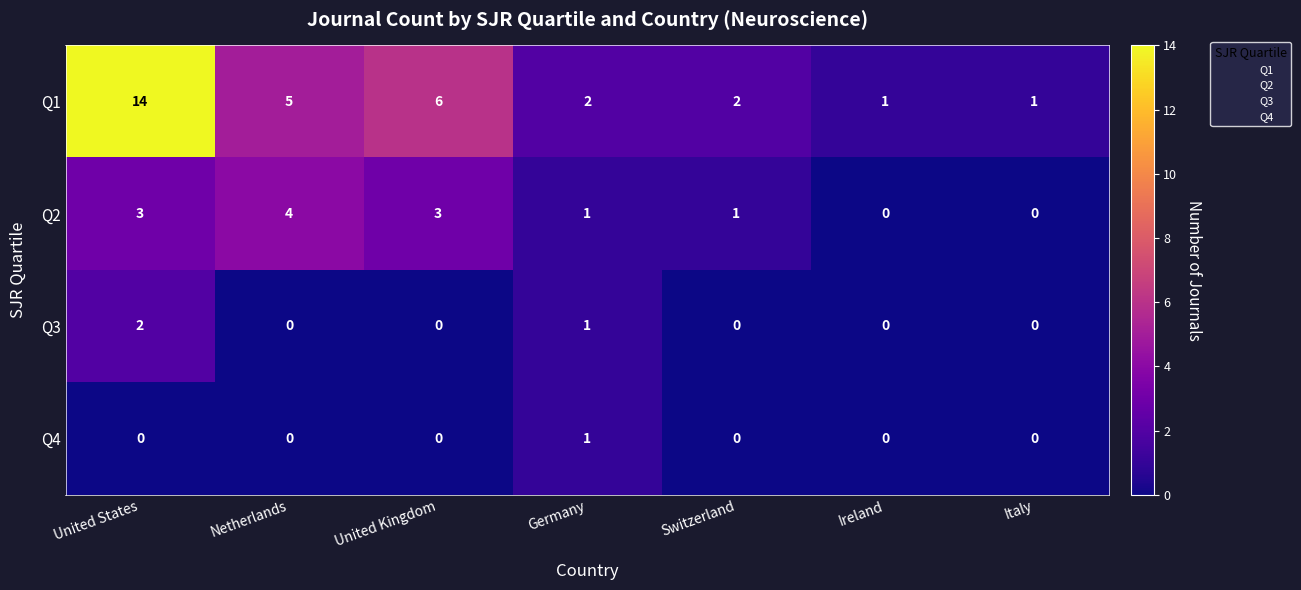

Which series has the largest range (max minus min)?

Q1